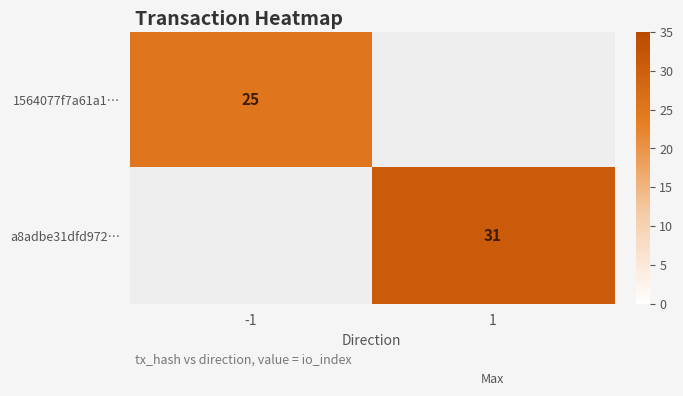

True or false: 1564077f7a61a1… has a value of 14 at -1.

False